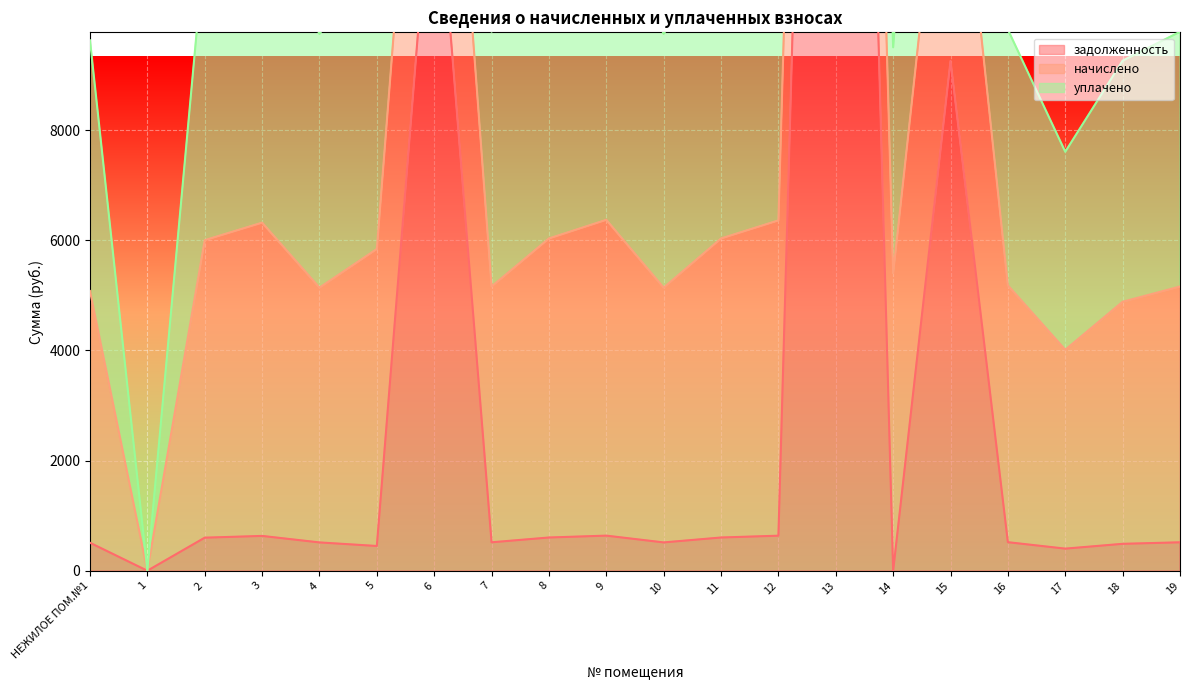

At which label does задолженность reach its peak?

13